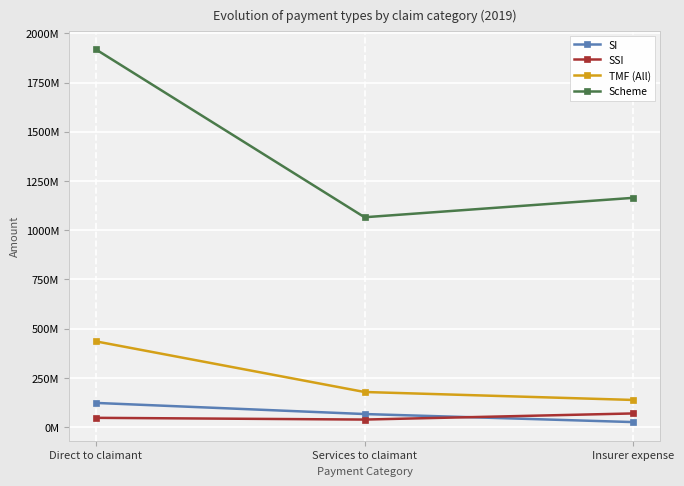

At which label does SI reach its minimum?

Insurer expense